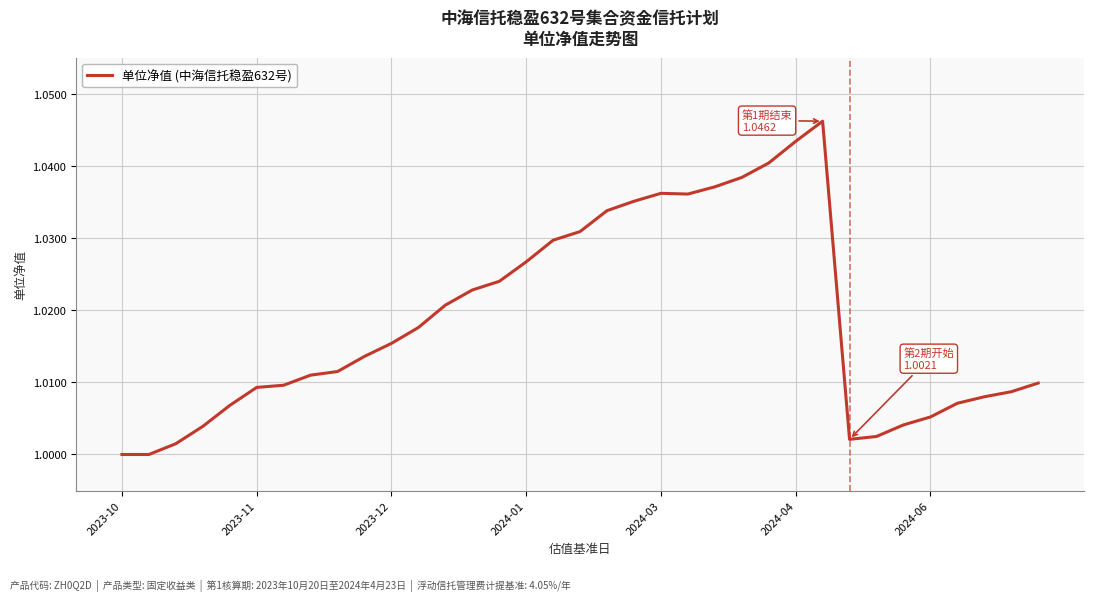

The value at 2023-10 is 1.3. True or false?

False